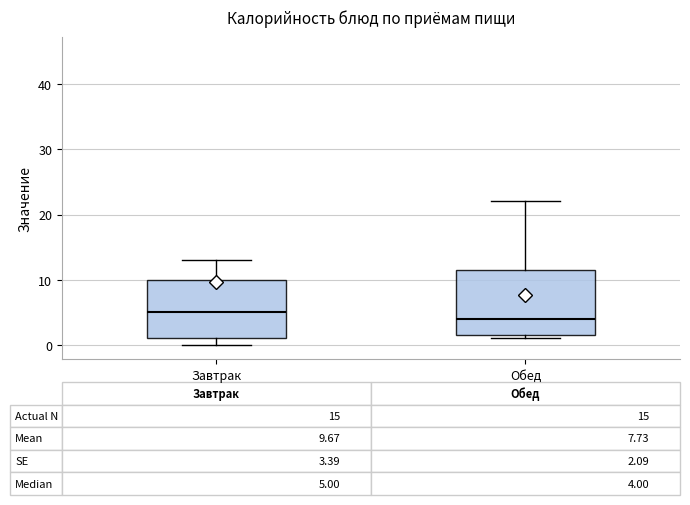

Which box has the highest median line?

Завтрак